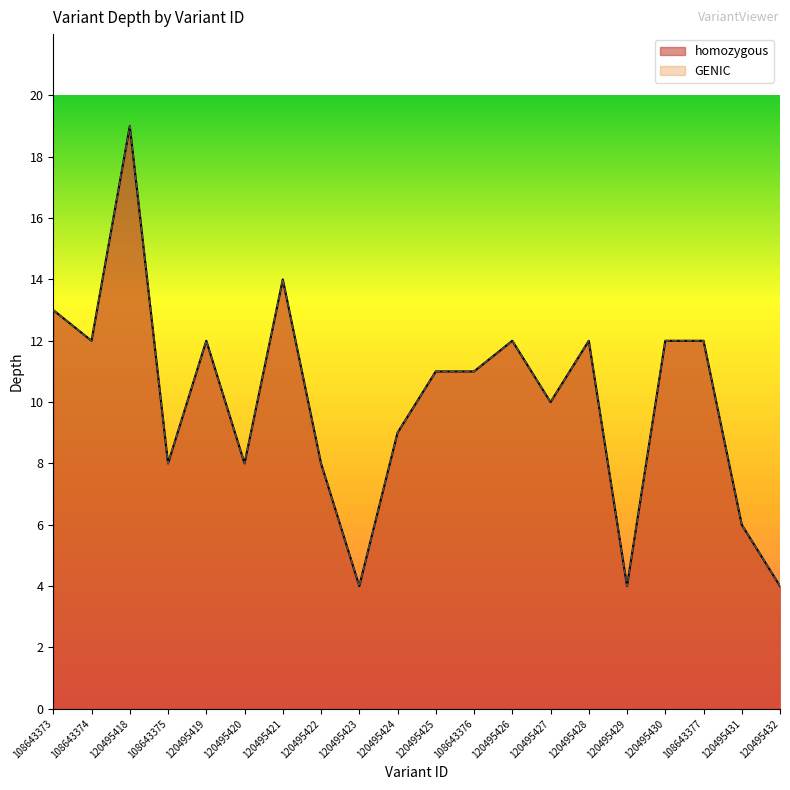

What are all the series names shown in the legend?

homozygous, GENIC